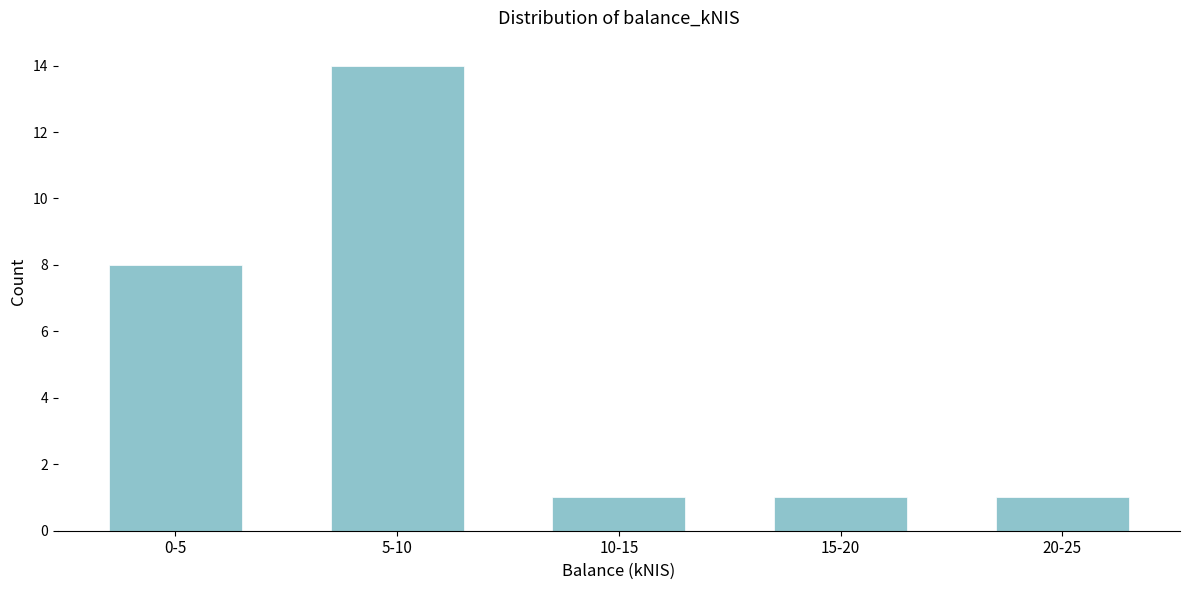

Reading left to right, transcribe all the data shown in this chart.

0-5=8	5-10=14	10-15=1	15-20=1	20-25=1